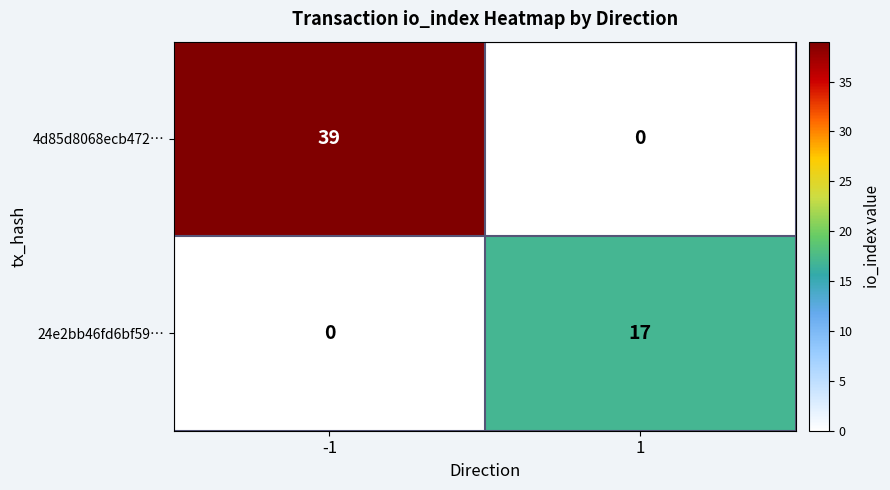

What value does the 4d85d8068ecb472… series have at -1?

39